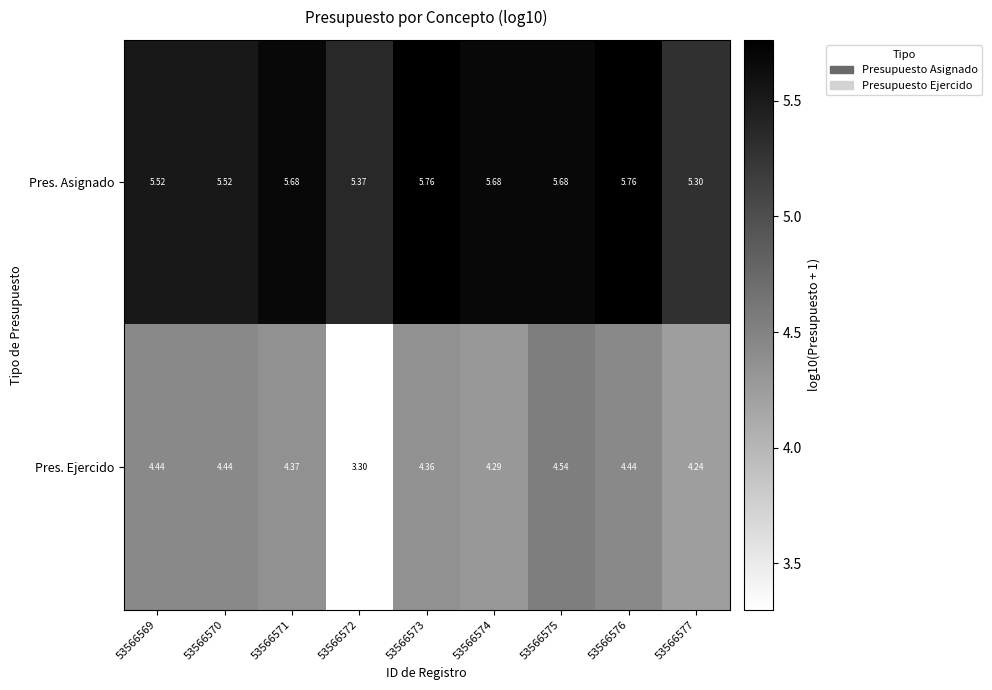

Is the value of Pres. Ejercido at 53566571 greater than the value of Pres. Asignado at 53566575?

No